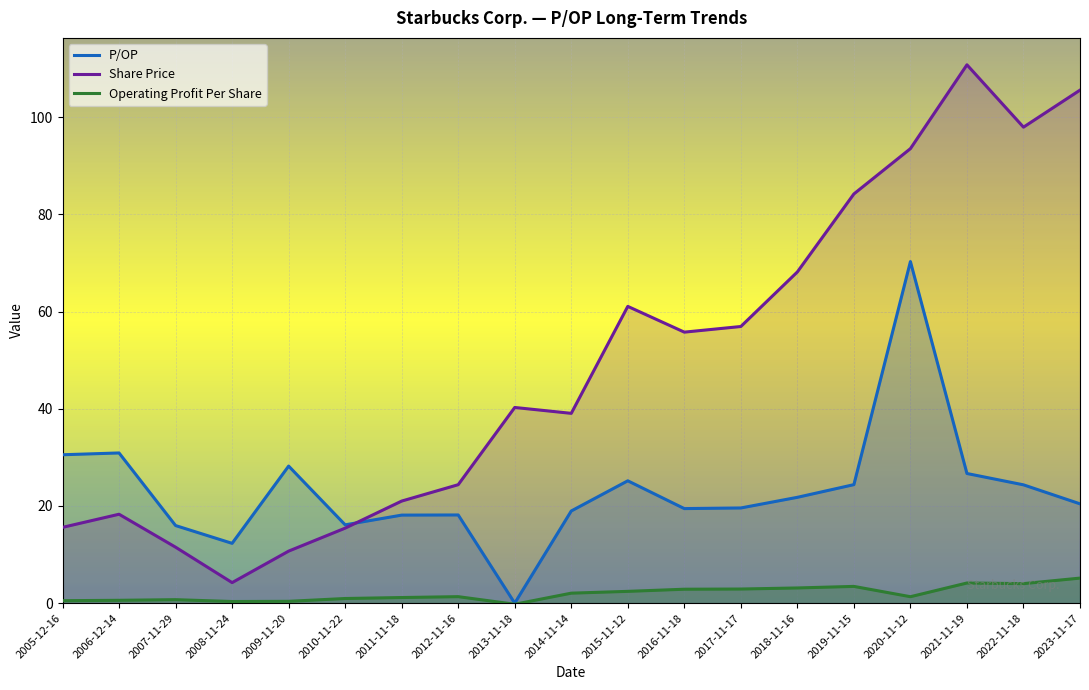

Which category has the highest value in the P/OP series?

2020-11-12